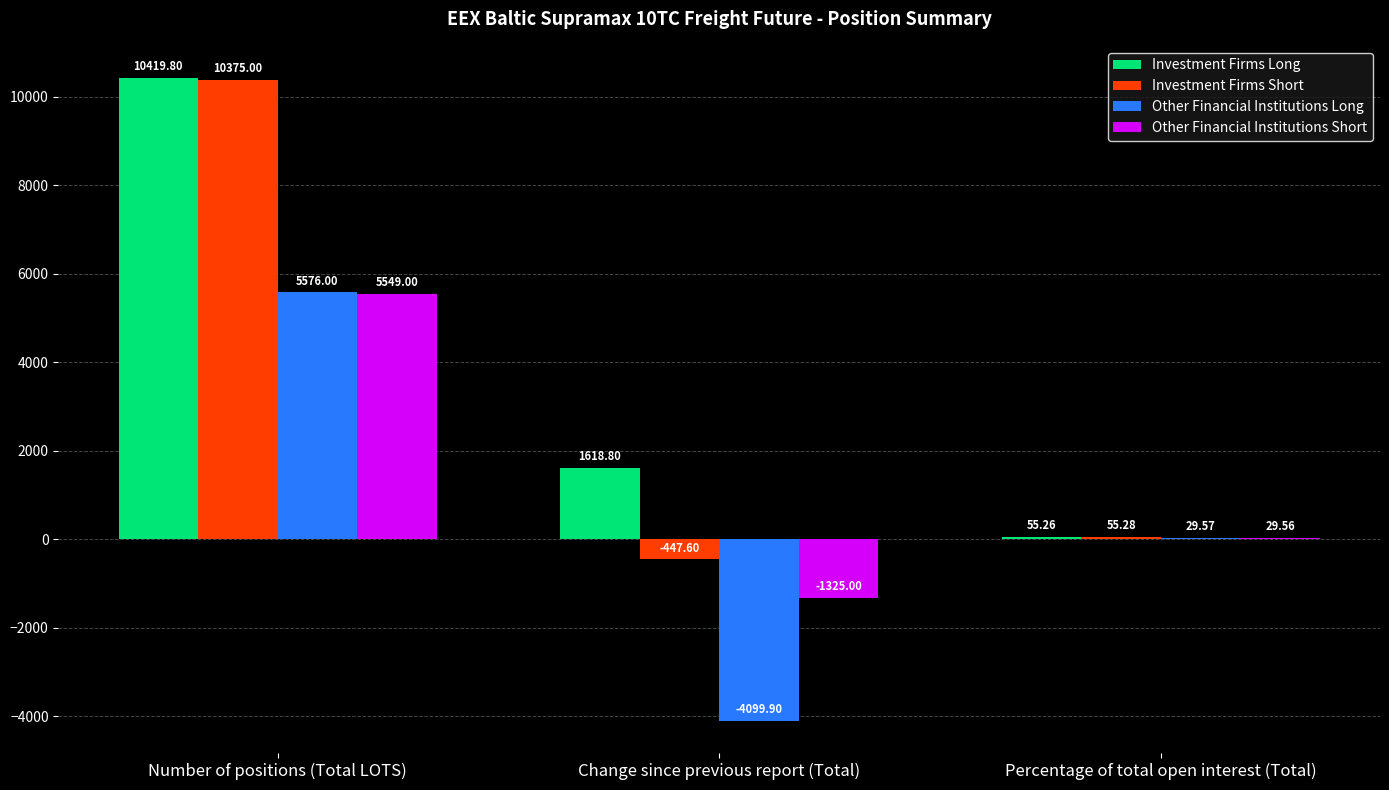

What are all the series names shown in the legend?

Investment Firms Long, Investment Firms Short, Other Financial Institutions Long, Other Financial Institutions Short